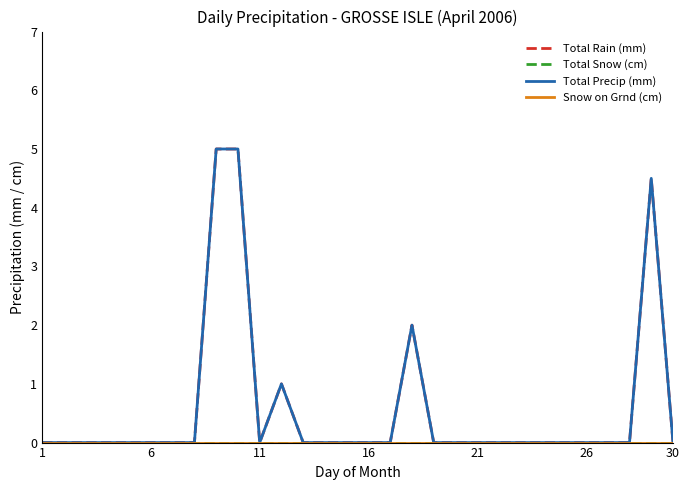

True or false: Snow on Grnd (cm) and Total Snow (cm) intersect in this chart.

False